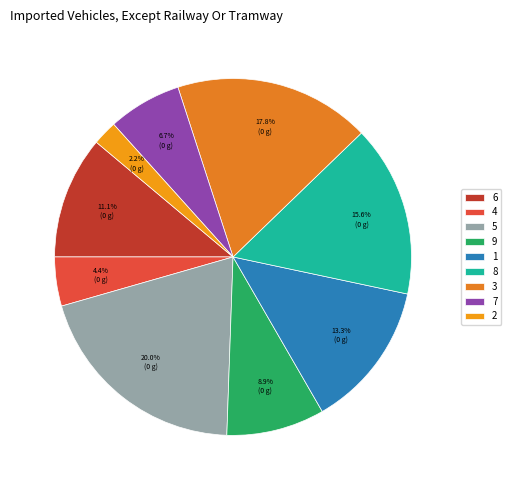

What is the change in value from 8 to 7?

-4